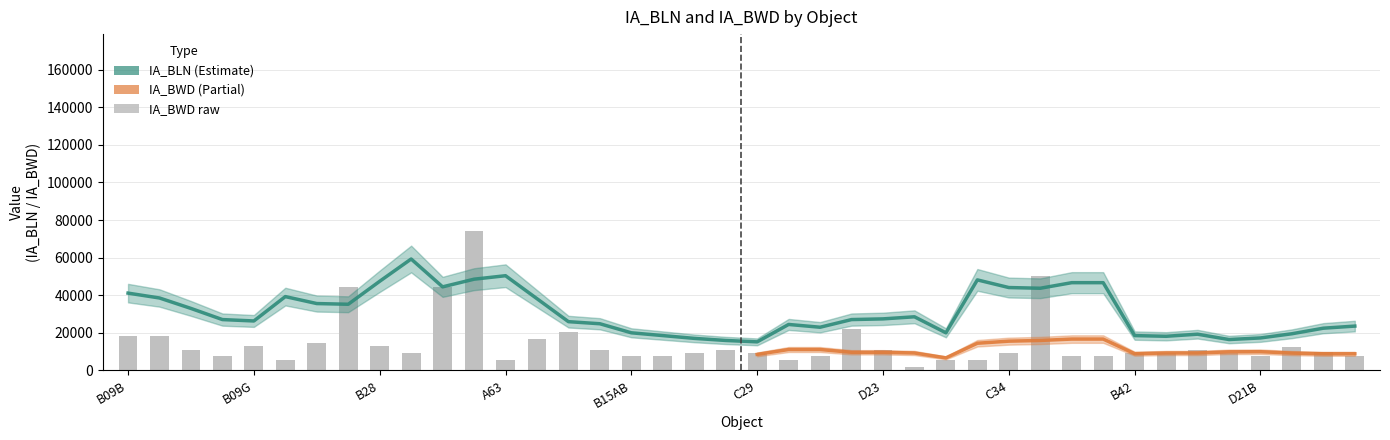

Which label corresponds to the largest value in the chart?

A23A